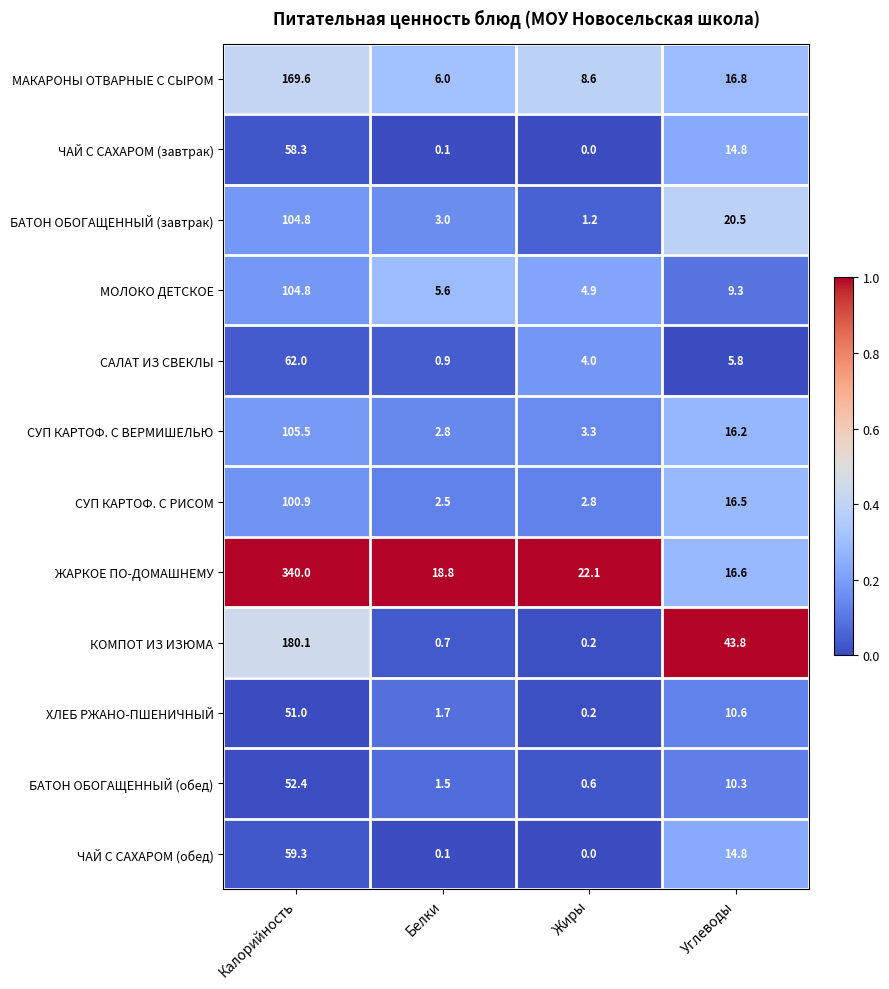

The value of ЖАРКОЕ ПО-ДОМАШНЕМУ at Углеводы is 29.5. True or false?

False